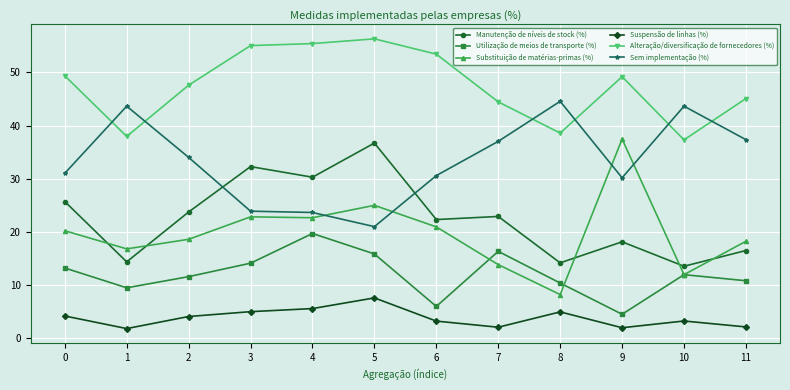

At which category does Utilização de meios de transporte (%) reach its first local valley?

1